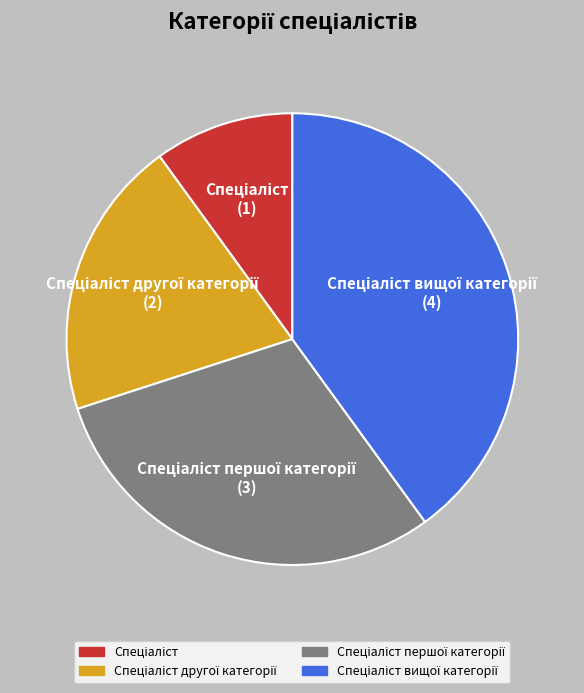

Is there any slice that represents more than half of the pie?

No